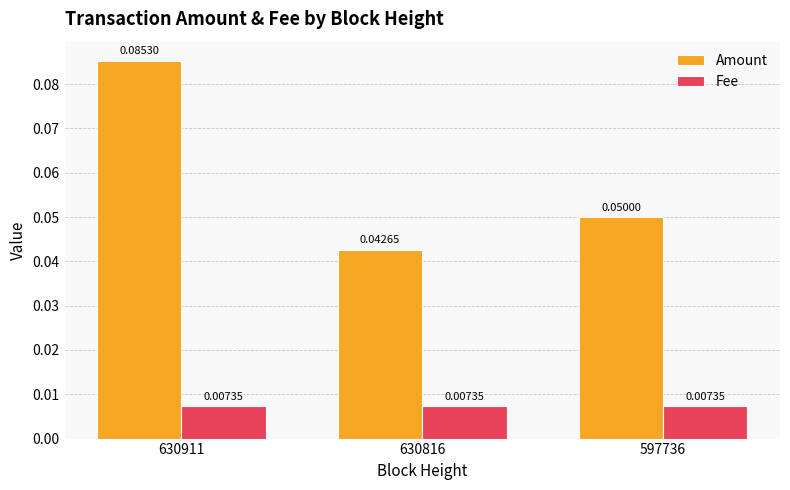

At which label does Amount reach its minimum?

630816